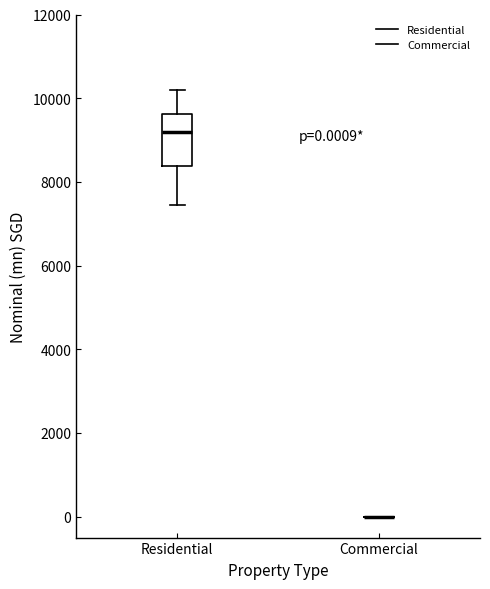

Which box is the tallest, from its lower edge to its upper edge?

Residential